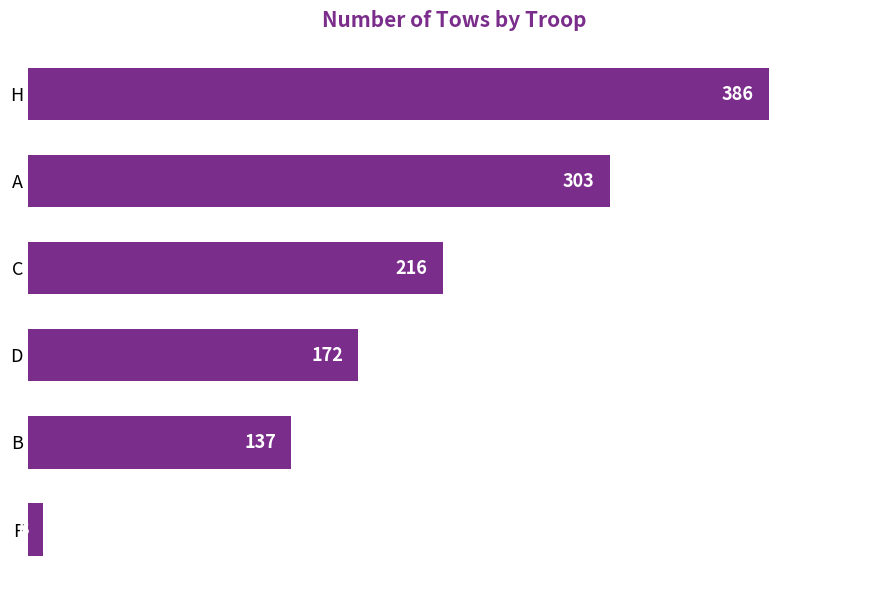

List the labels in order of value, smallest first.

F, B, D, C, A, H